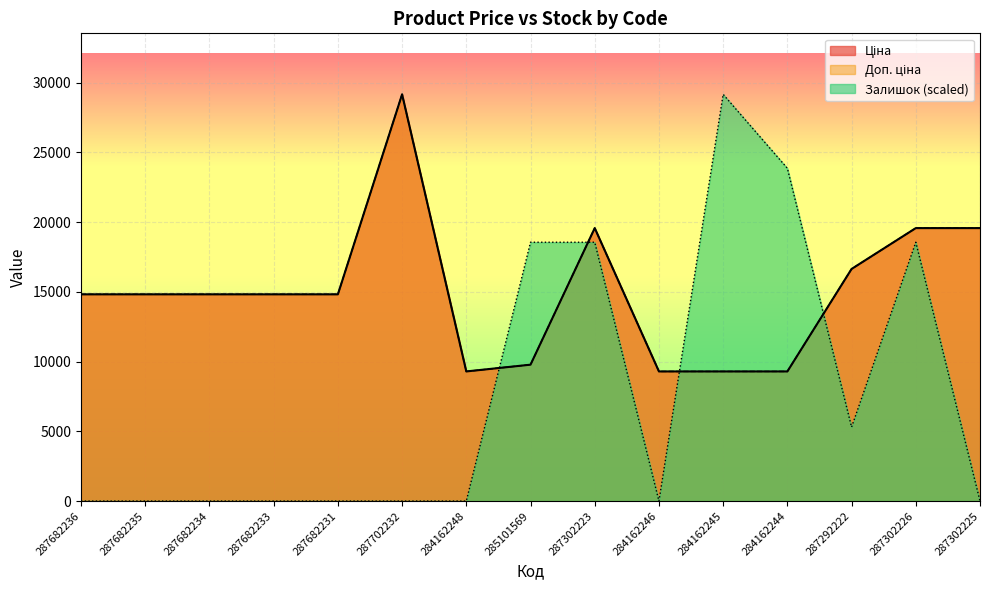

What is the highest value of the Залишок series?

29152.3